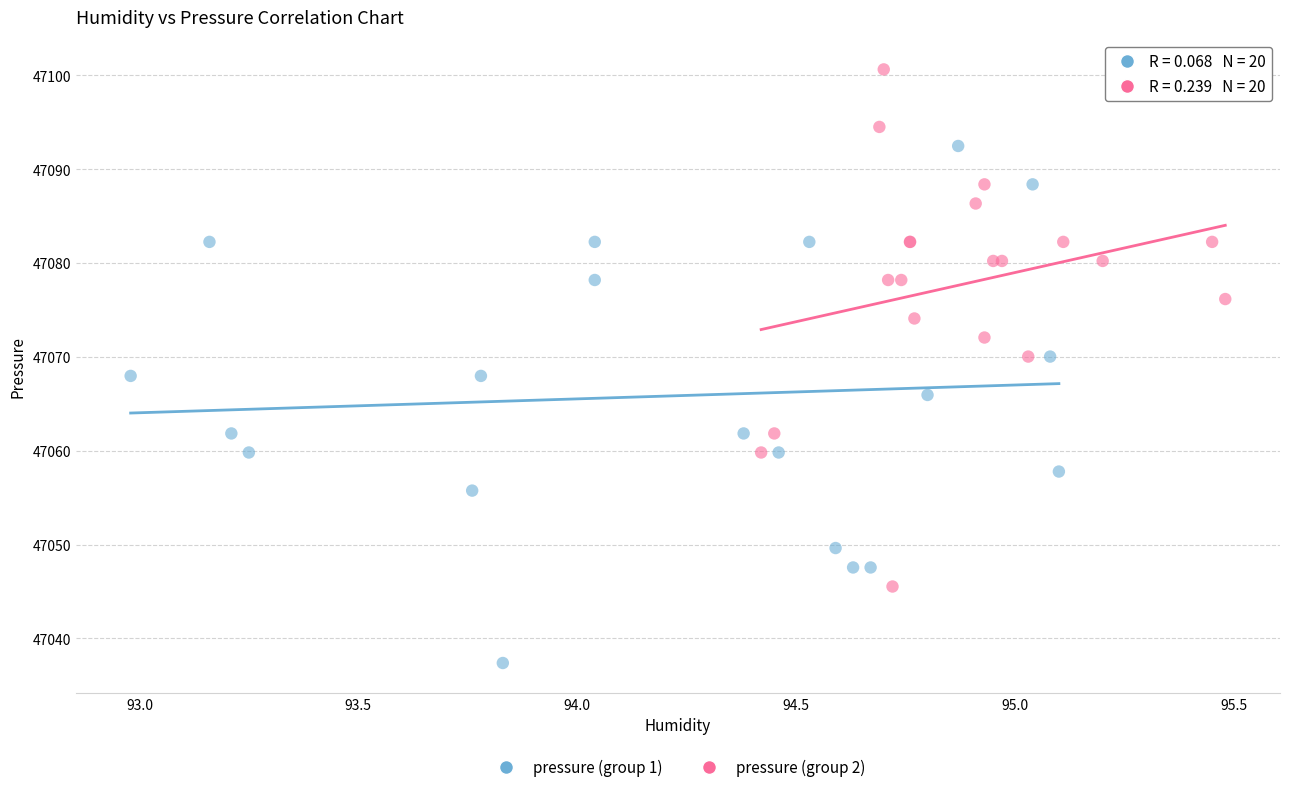

Which series contains the lowest Y value?

pressure (group 1)